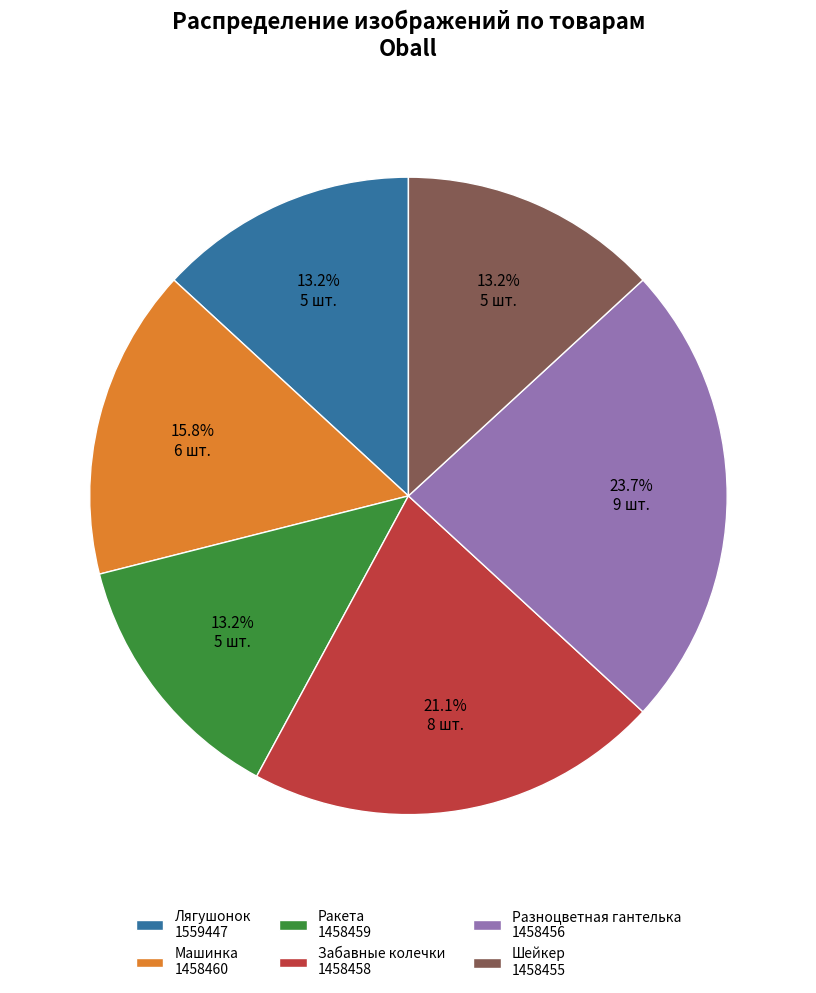

Between Забавные колечки 1458458 and Разноцветная гантелька 1458456, which is larger?

Разноцветная гантелька 1458456